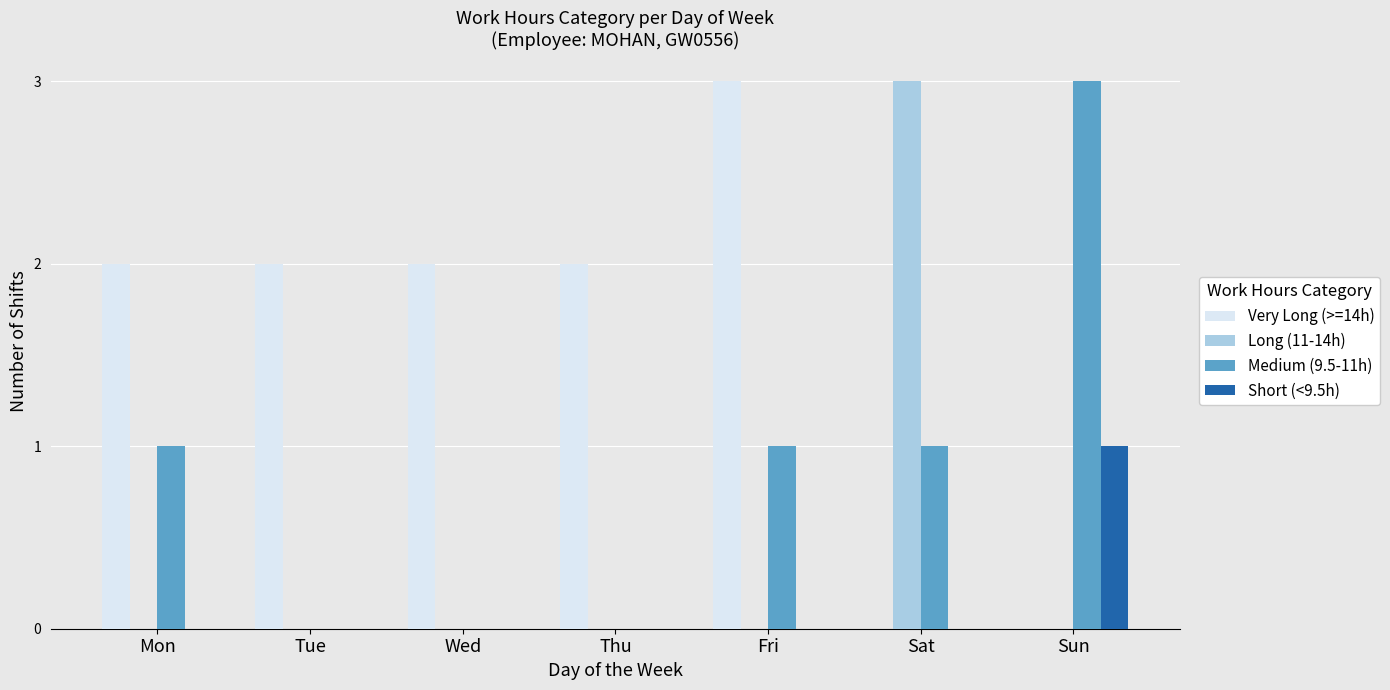

Which series has the largest total across all categories?

Very Long (>=14h)